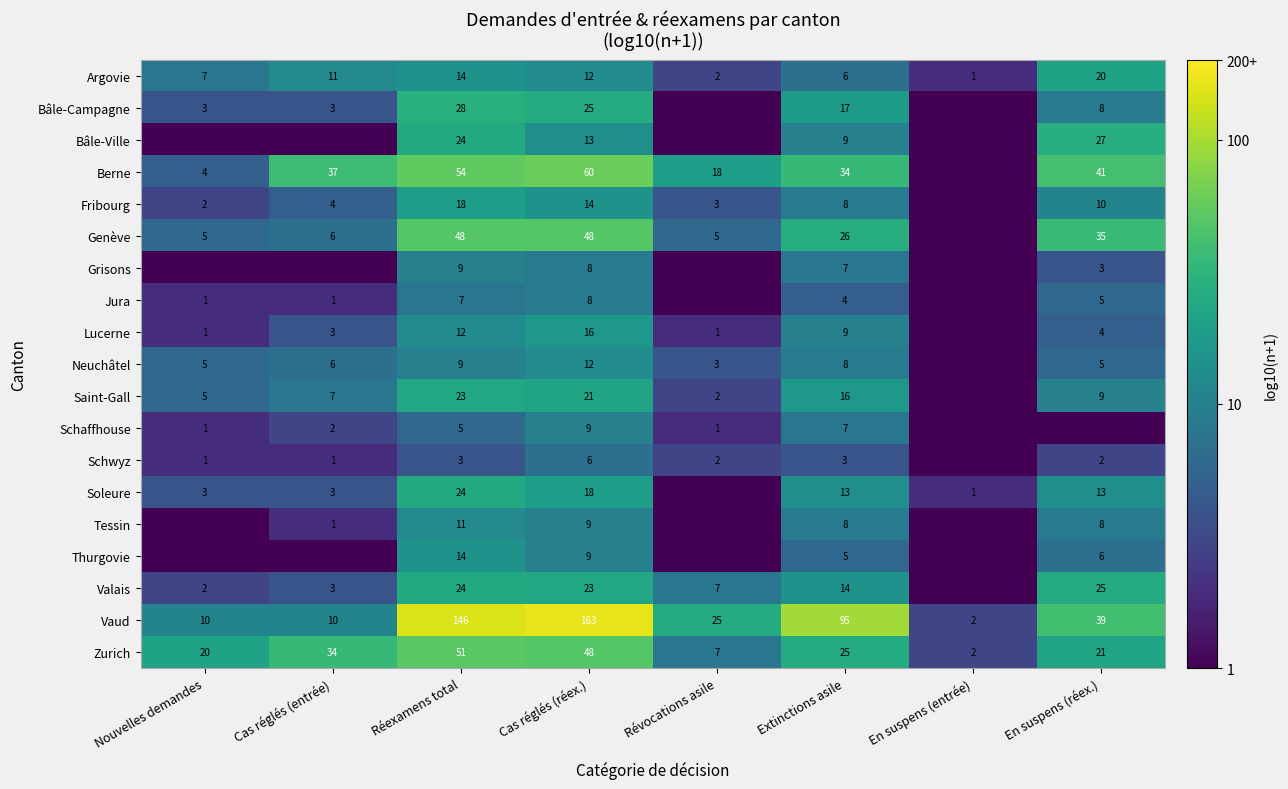

What is the sum of the Zurich values at Révocations asile and Cas réglés (entrée)?

41